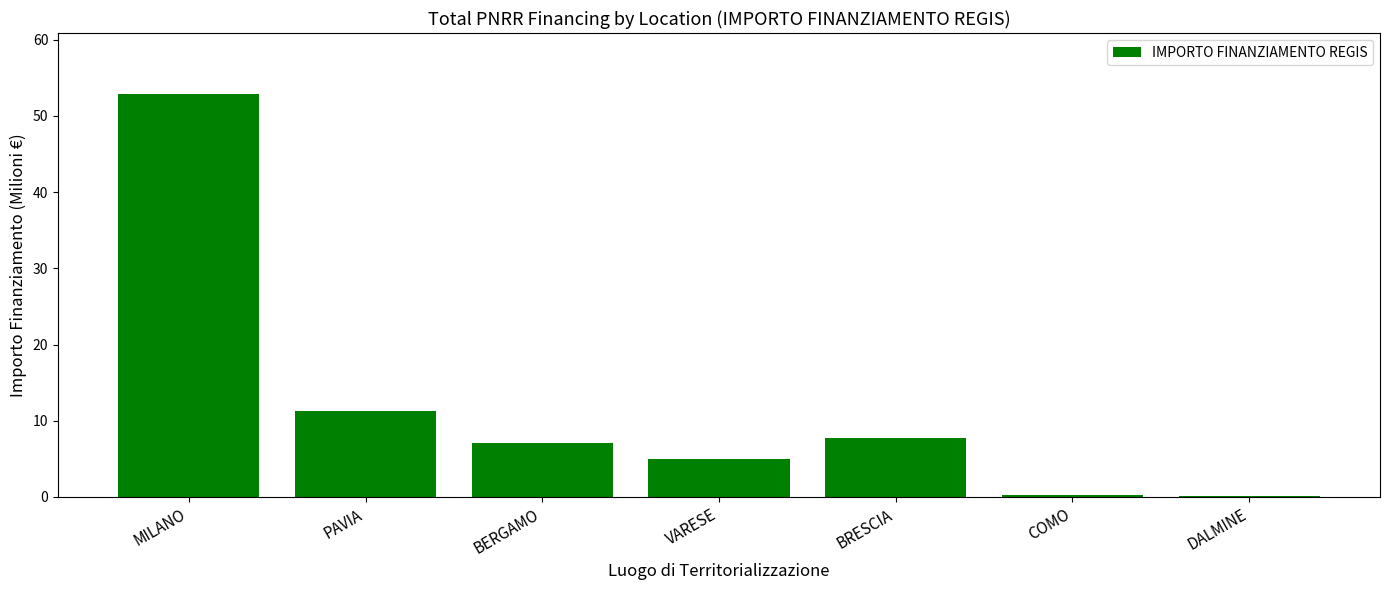

What is the greatest value displayed?

52.9